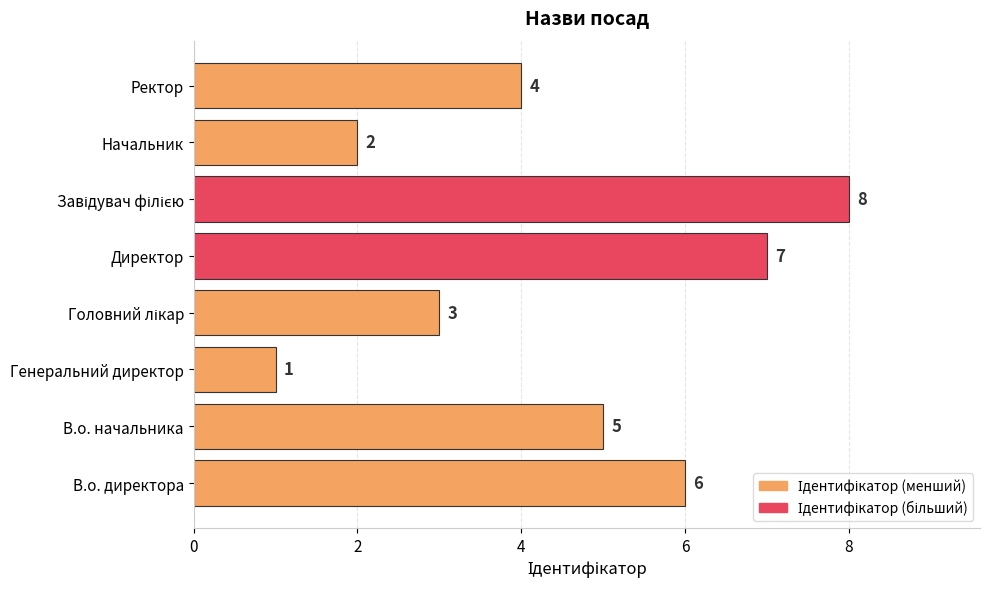

Where is the data nearest to the value 4?

Ректор